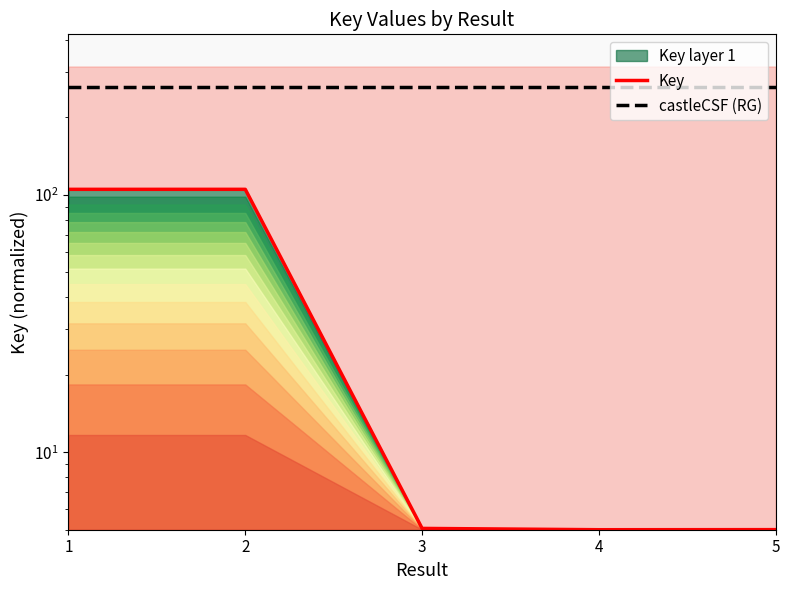

True or false: Key and castleCSF (RG) cross at least once.

False